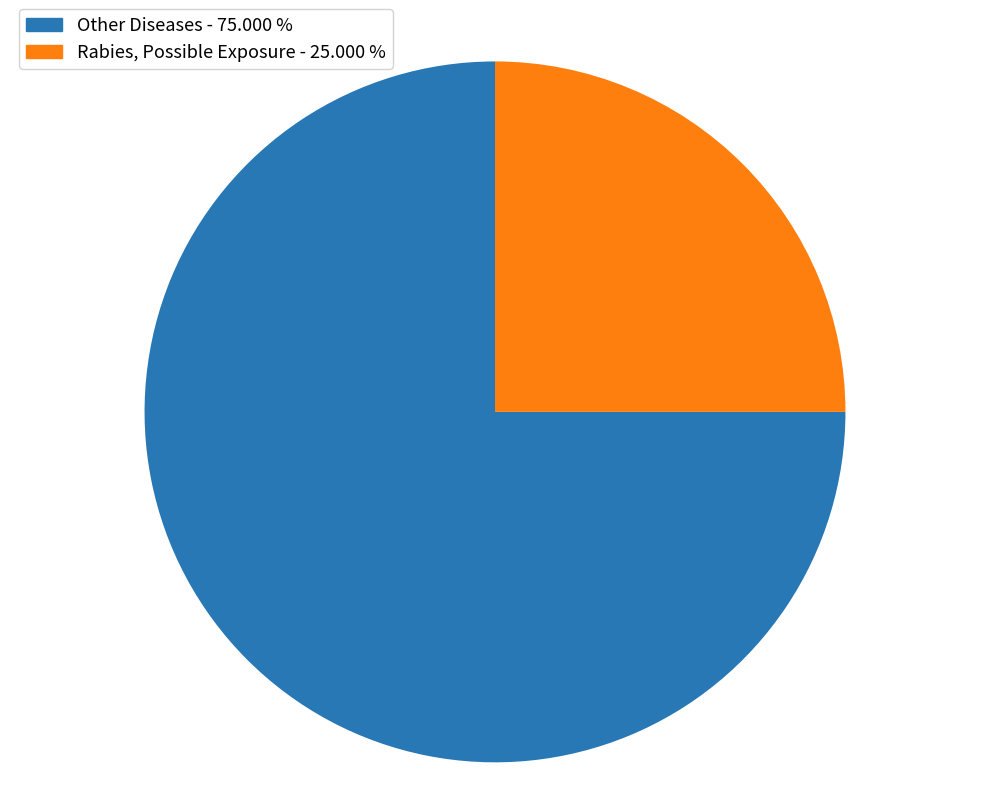

Do Other Diseases - 75.000 % and Rabies, Possible Exposure - 25.000 % together represent more than half of the pie?

Yes